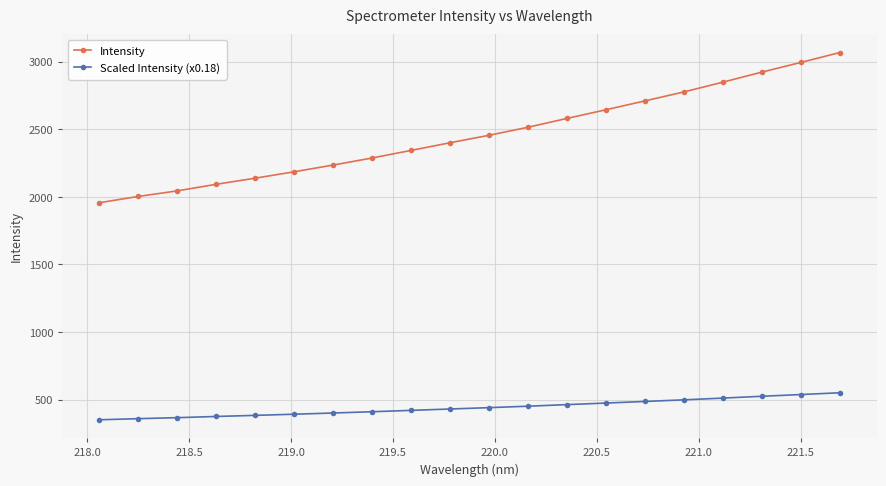

What is the difference between the second highest and minimum values in the Intensity series?

1036.7